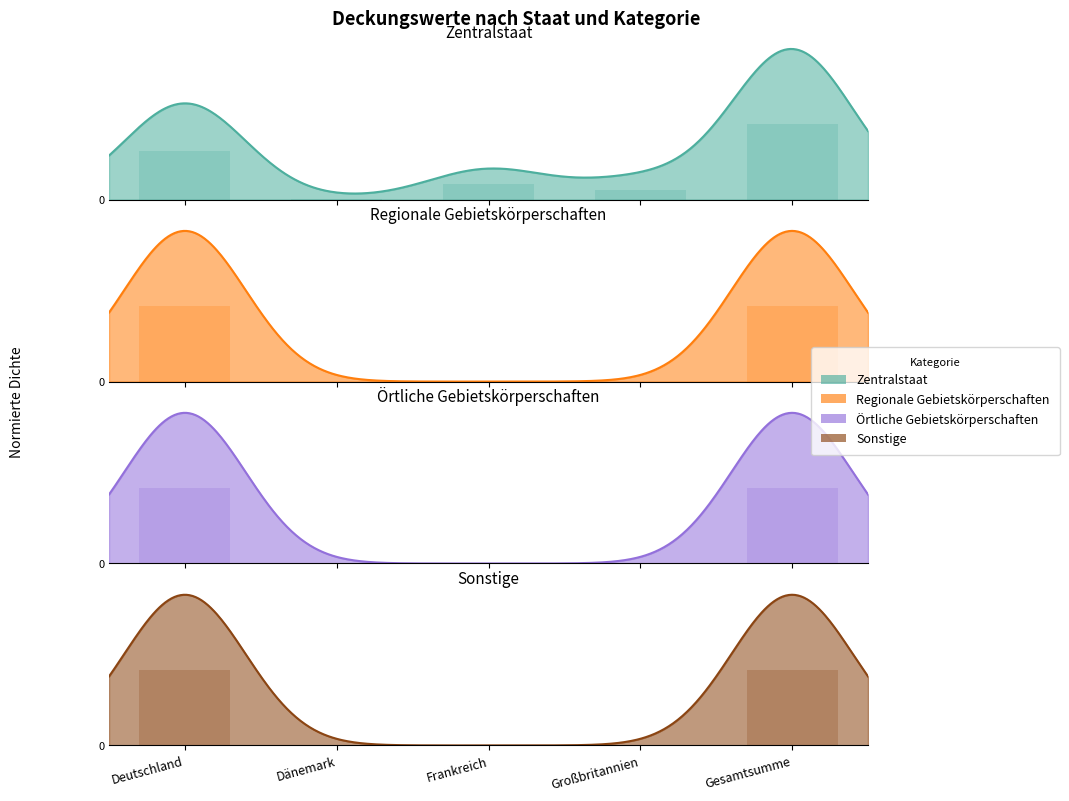

Reading left to right, list all the values displayed in this chart.

Zentralstaat: Deutschland=0.2	Dänemark=0.0	Frankreich=0.1	Großbritannien=0.0	Gesamtsumme=0.3
Regionale Gebietskörperschaften: Deutschland=0.2	Dänemark=0.0	Frankreich=0.0	Großbritannien=0.0	Gesamtsumme=0.2
Örtliche Gebietskörperschaften: Deutschland=0.2	Dänemark=0.0	Frankreich=0.0	Großbritannien=0.0	Gesamtsumme=0.2
Sonstige: Deutschland=0.2	Dänemark=0.0	Frankreich=0.0	Großbritannien=0.0	Gesamtsumme=0.2